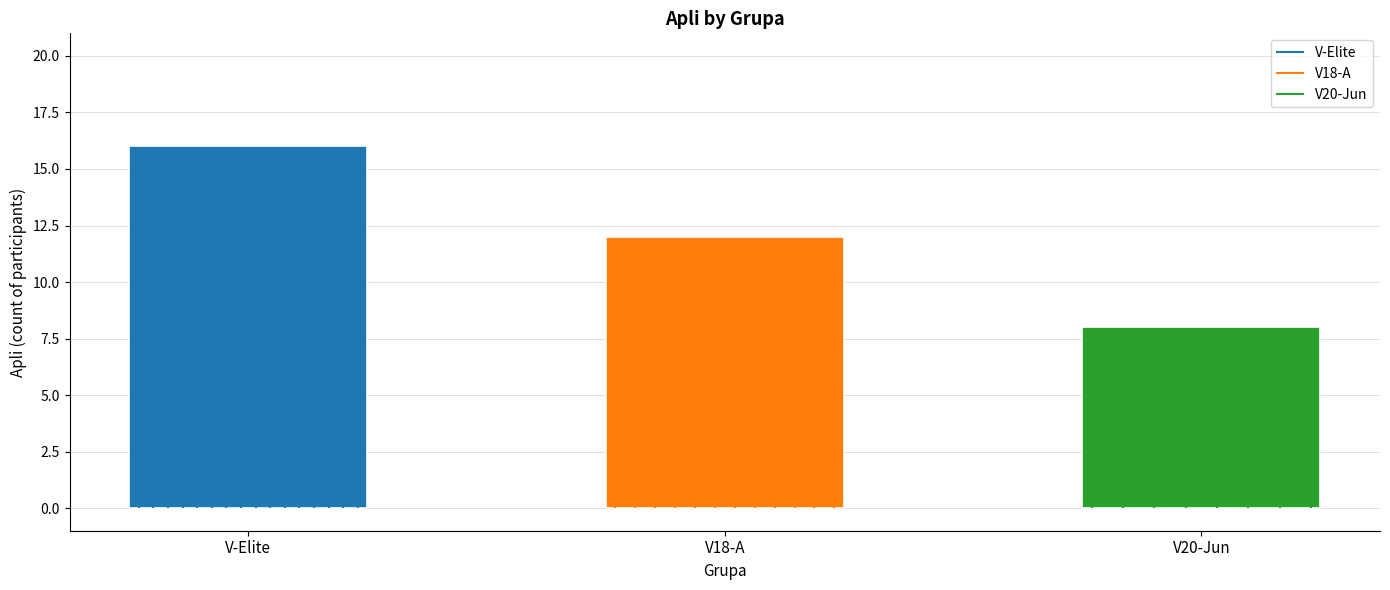

Reading left to right, list all the values displayed in this chart.

16	12	8